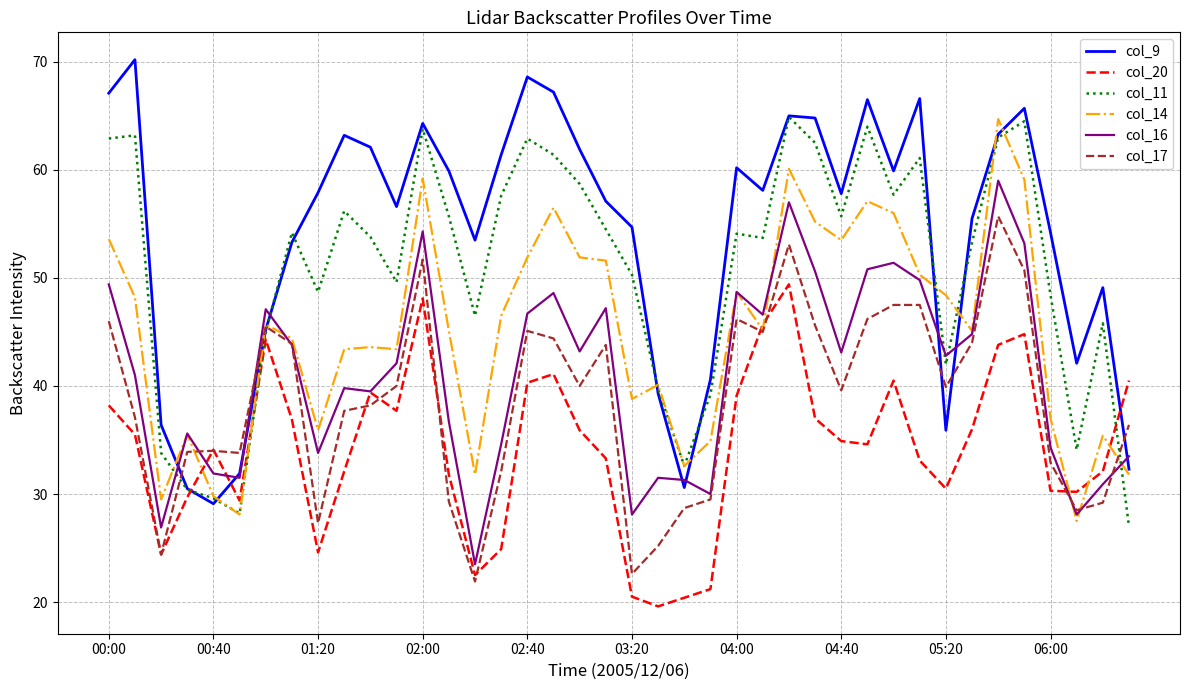

Which series has the largest total across all categories?

col_9